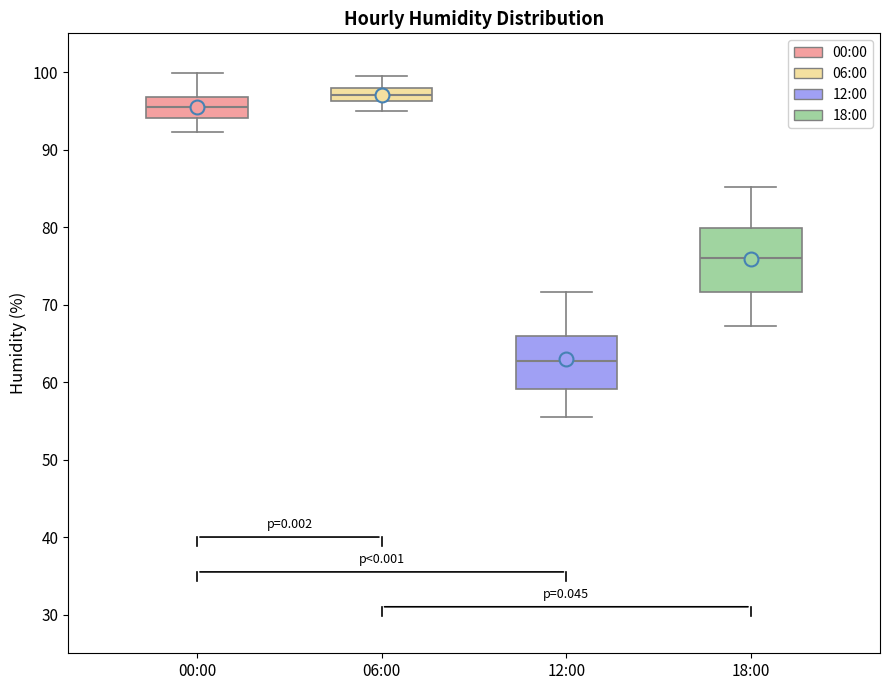

Reading left to right, read every box against the y-axis: the position of its median line, the range the box covers, and the ends of its whiskers. The values are not printed on the chart, so give them approximately, as read against the axis.

00:00: median 96, box 94 to 97, whiskers 92 to 100
06:00: median 97, box 96 to 98, whiskers 95 to 100
12:00: median 63, box 59 to 66, whiskers 56 to 72
18:00: median 76, box 72 to 80, whiskers 67 to 85